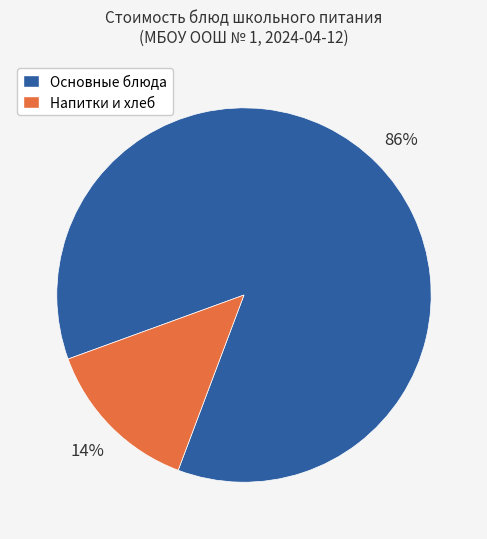

To the nearest percent, what is the average slice percentage?

50%